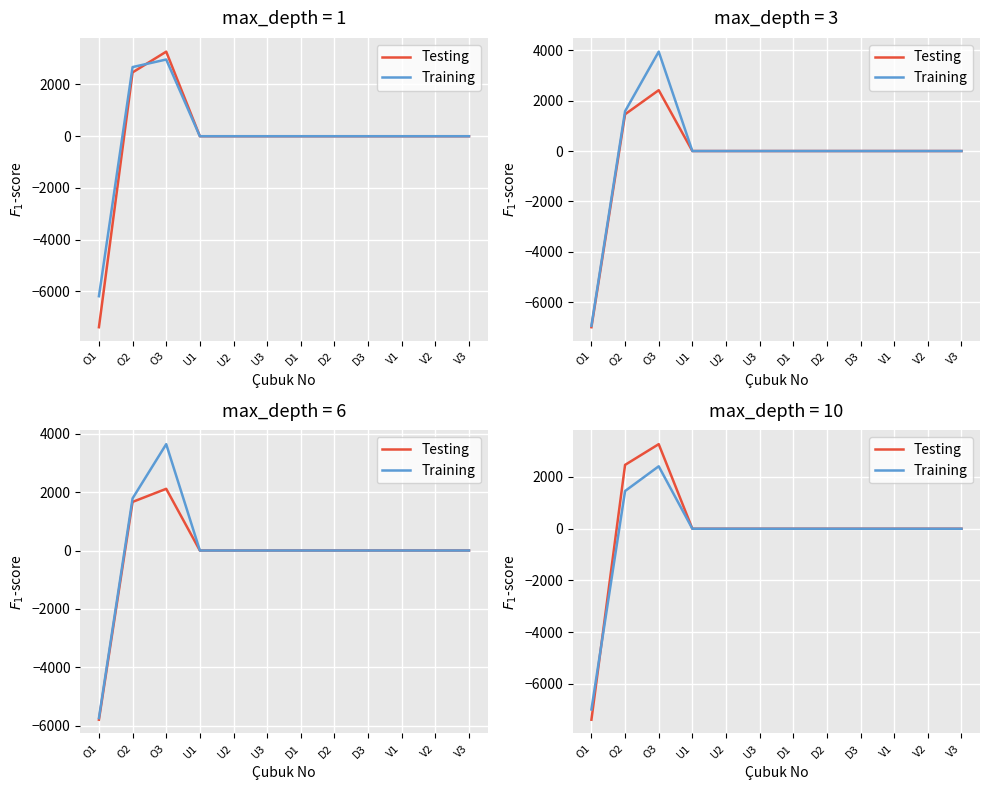

True or false: Testing and Training intersect in this chart.

True